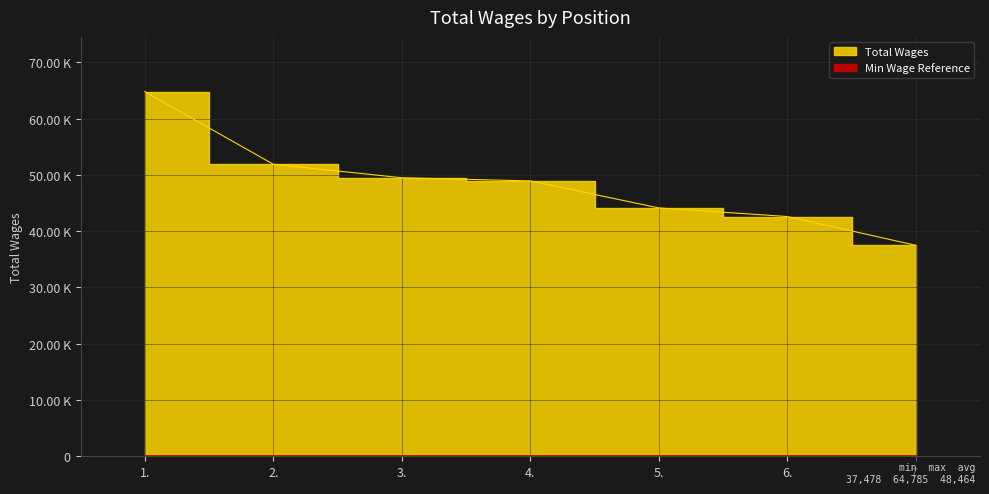

The value at 3. is 20411. True or false?

False